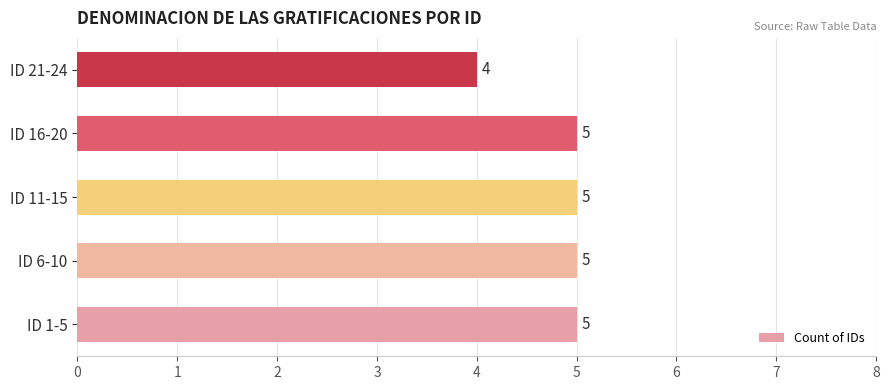

Is it true that the value at ID 21-24 is 4?

True